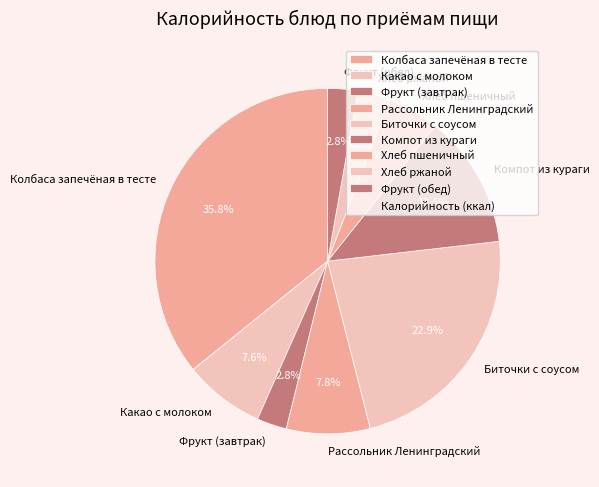

Which category has the biggest portion of the pie?

Колбаса запечёная в тесте